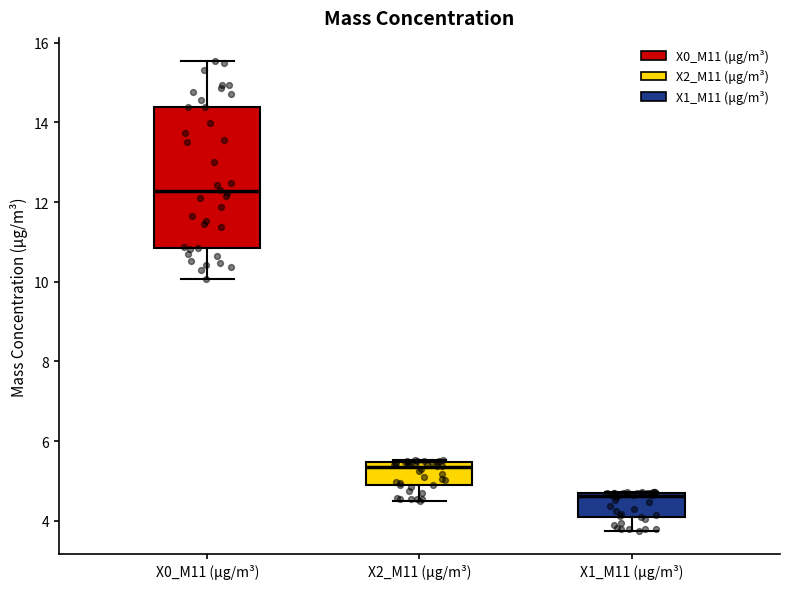

Reading left to right, read every box against the y-axis: the position of its median line, the range the box covers, and the ends of its whiskers. The values are not printed on the chart, so give them approximately, as read against the axis.

X0_M11 (μg/m³): median 12.2, box 10.8 to 14.4, whiskers 10.0 to 15.6
X2_M11 (μg/m³): median 5.4 (just below the box's upper edge), box 5.0 to 5.4, whiskers 4.4 to 5.6
X1_M11 (μg/m³): median 4.6 (just below the box's upper edge), box 4.0 to 4.6, whiskers 3.8 to 4.8